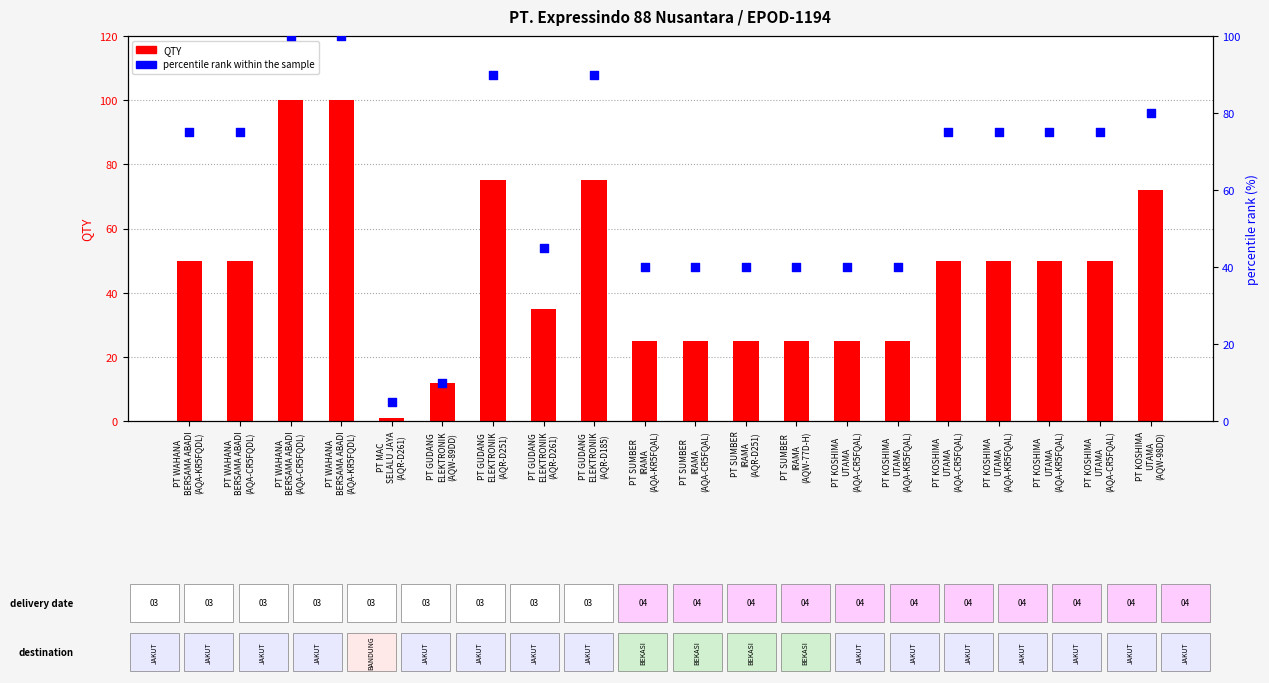

At which category is the sum across all series the highest?

PT WAHANA
BERSAMA ABADI
(AQA-CR5FQDL)